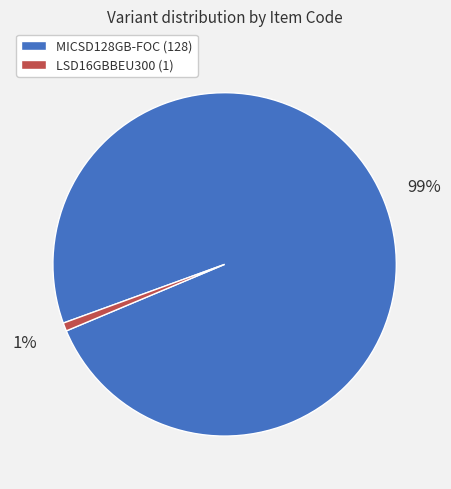

Count the number of slices in the pie.

2